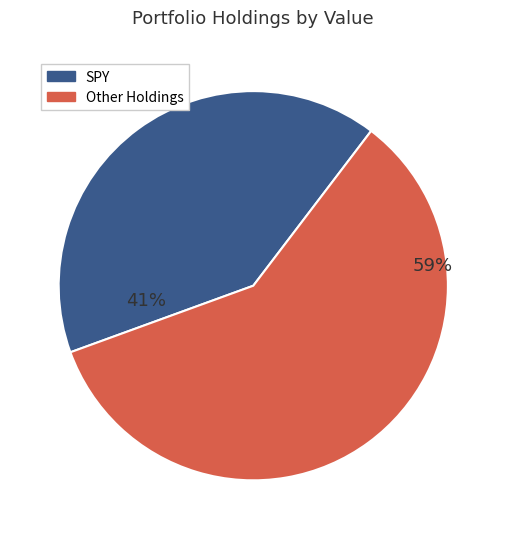

To the nearest percent, what is the average slice percentage?

50%